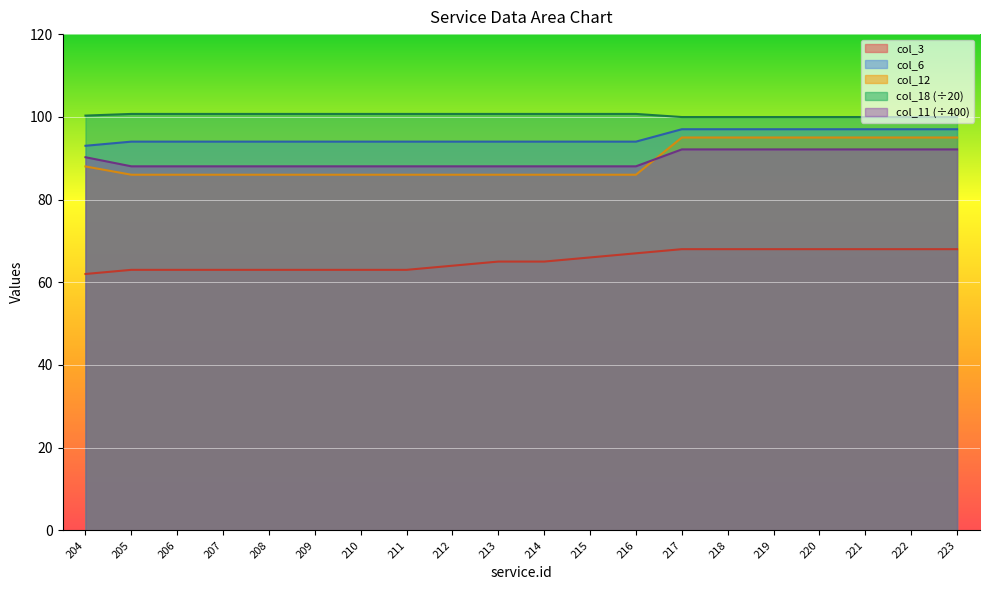

Which series has the largest range (max minus min)?

col_12